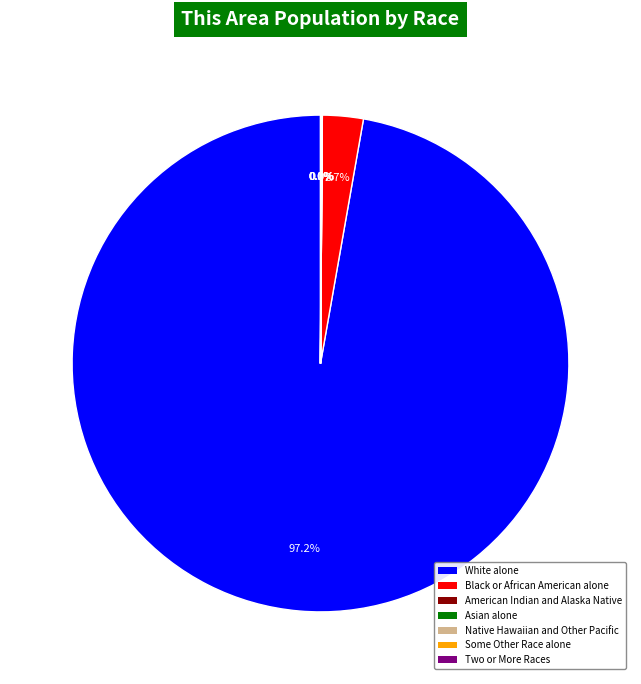

Is there a majority slice in this chart?

Yes